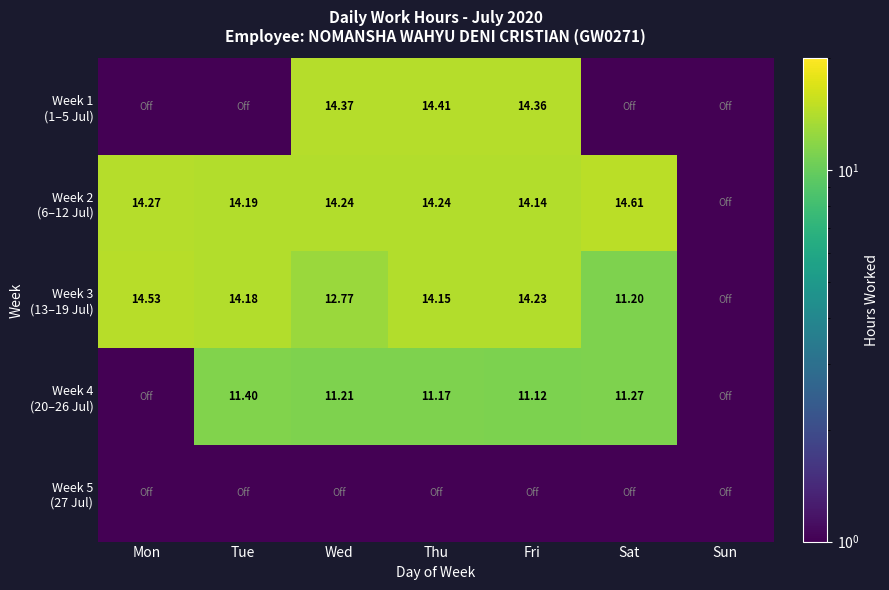

Is it true that Week 5 (27 Jul) equals 0.5 at Mon?

True